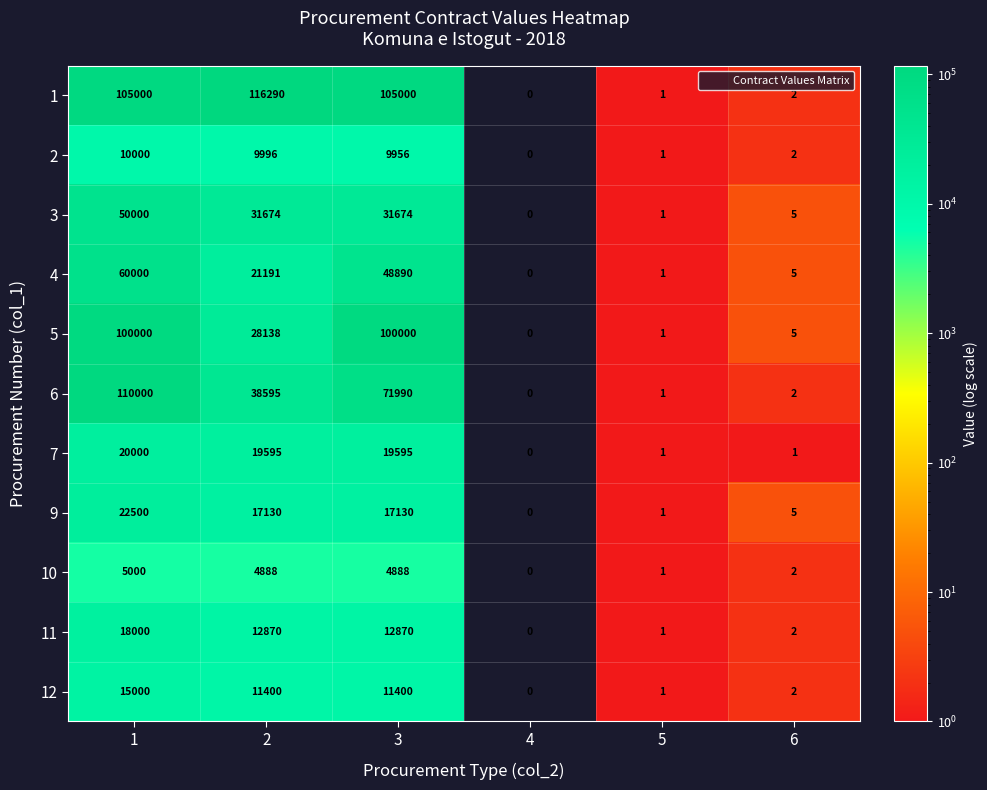

At how many categories does at least one series exceed 83831?

3